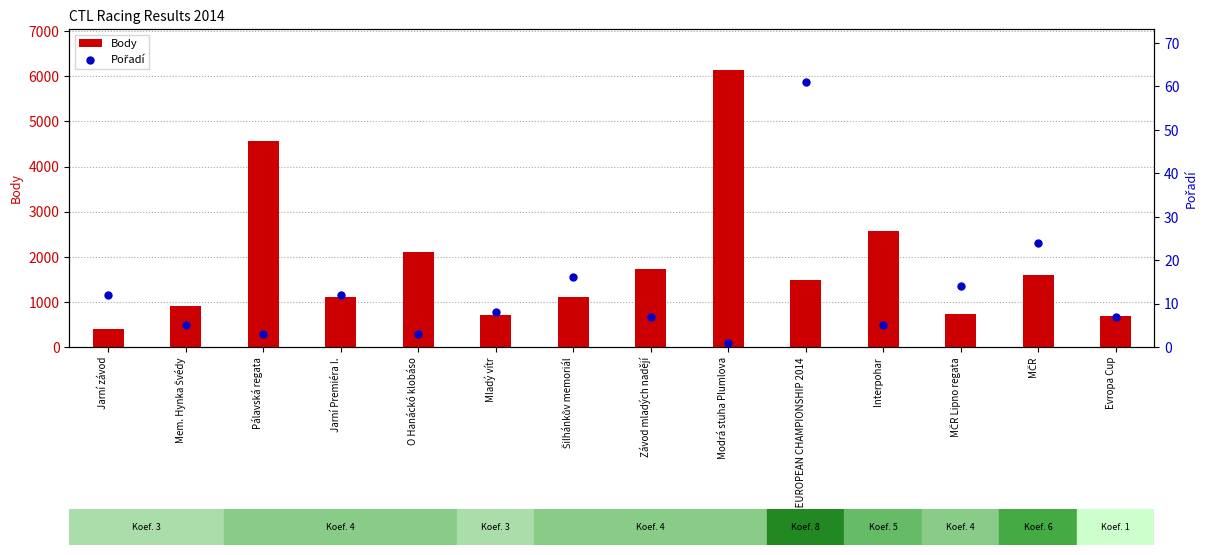

Which series reaches the minimum Y coordinate?

Pořadí